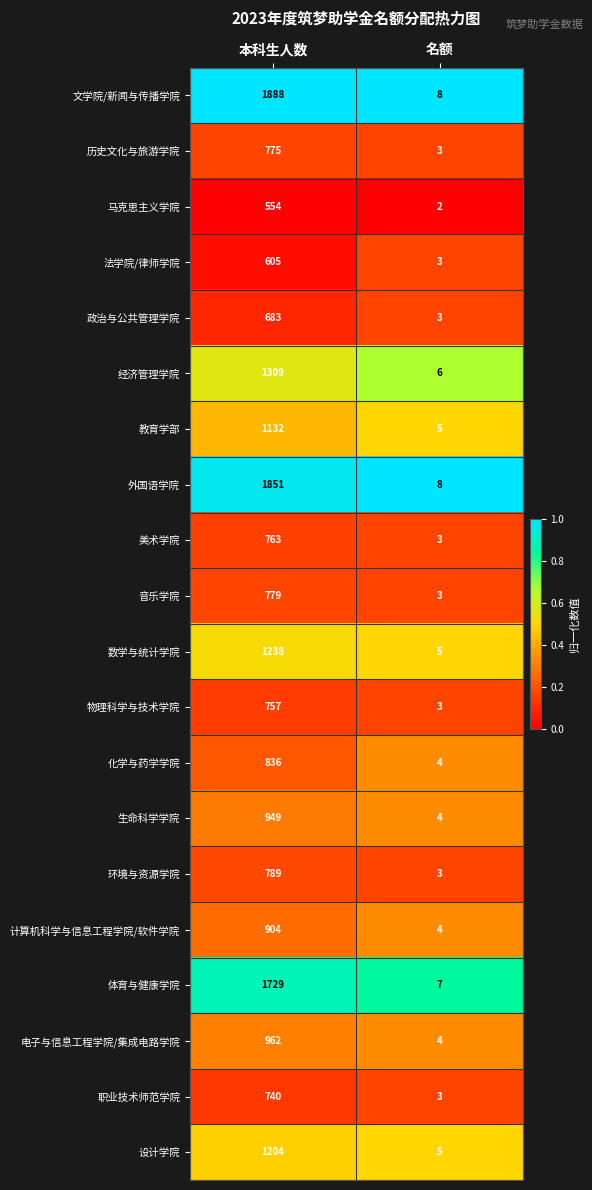

What is the approximate value of 职业技术师范学院 at 本科生人数?

740